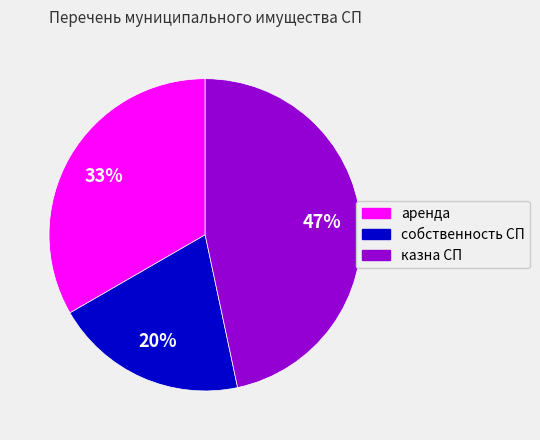

Count the number of slices in the pie.

3